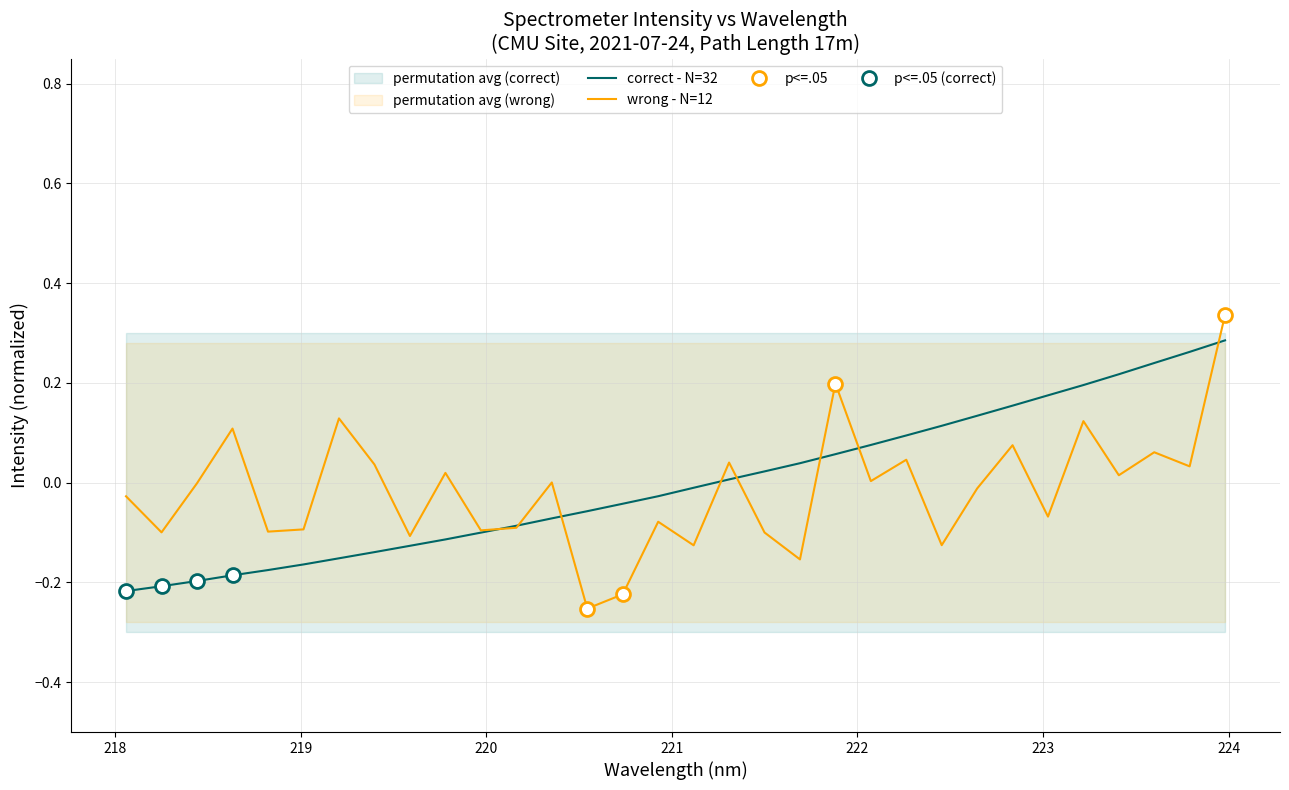

After their last crossing, which series has the higher values: wrong - N=12 or correct - N=32?

wrong - N=12